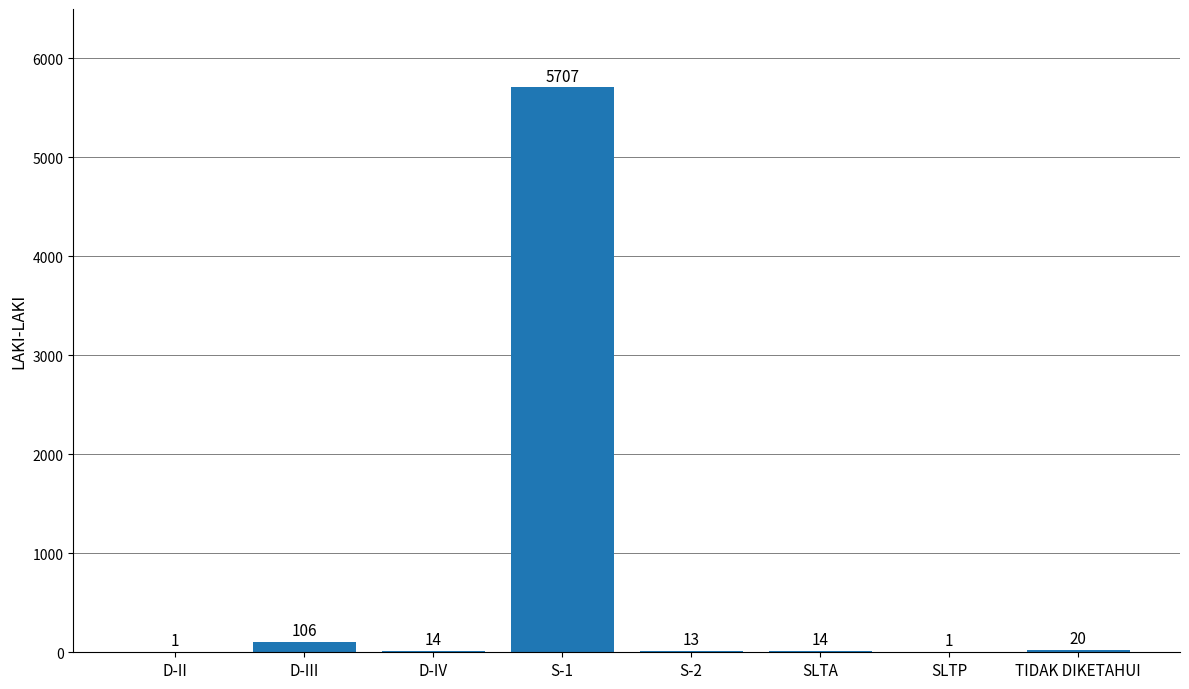

True or false: the data shows 13 at S-2.

True